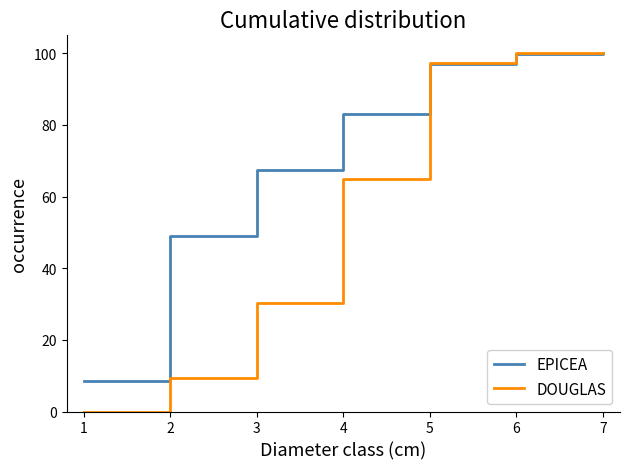

What is the minimum value for EPICEA?

8.5